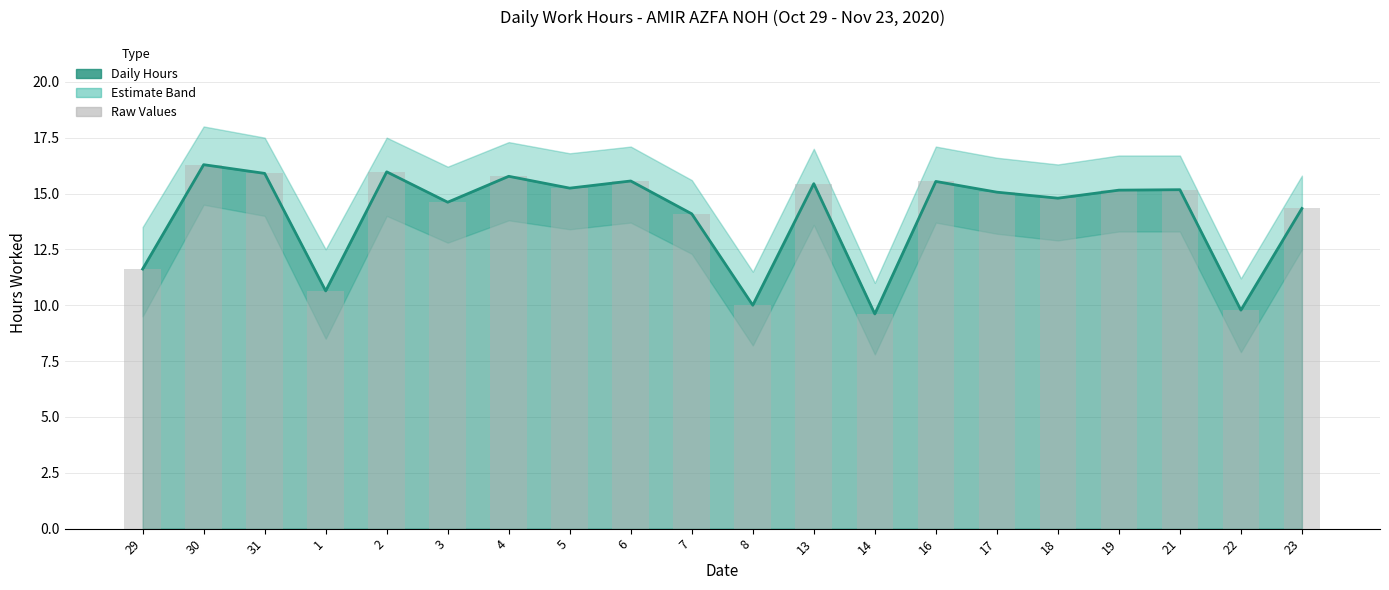

Which label corresponds to the smallest value in the chart?

14